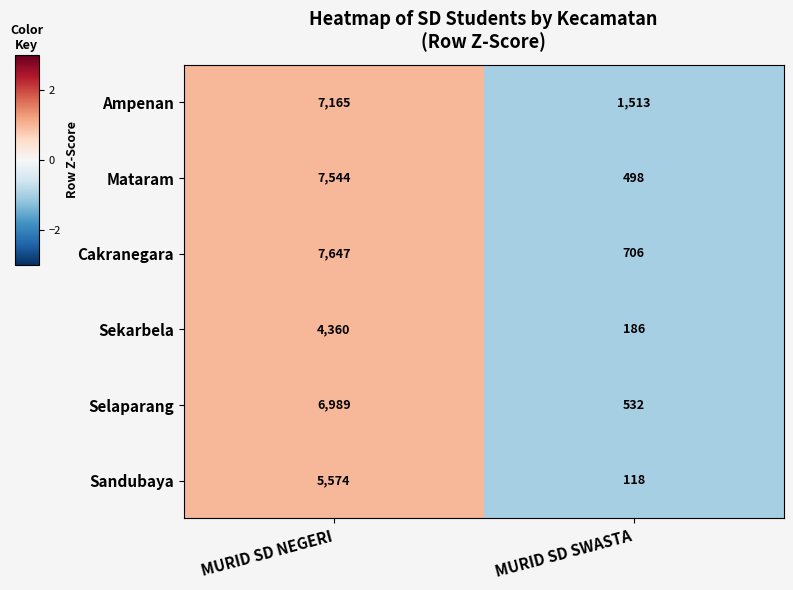

Reading left to right, what are all the values shown in this chart?

Ampenan: MURID SD NEGERI=7165	MURID SD SWASTA=1513
Mataram: MURID SD NEGERI=7544	MURID SD SWASTA=498
Cakranegara: MURID SD NEGERI=7647	MURID SD SWASTA=706
Sekarbela: MURID SD NEGERI=4360	MURID SD SWASTA=186
Selaparang: MURID SD NEGERI=6989	MURID SD SWASTA=532
Sandubaya: MURID SD NEGERI=5574	MURID SD SWASTA=118